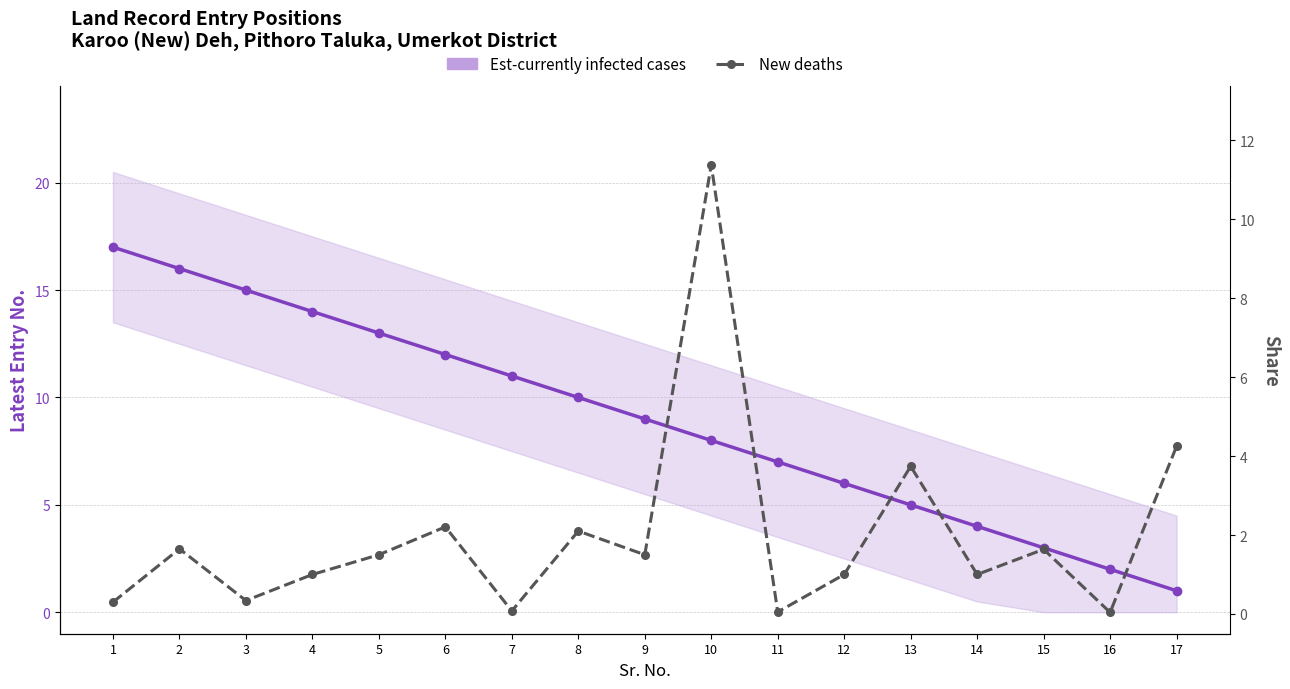

Which has a higher value, 7 or 5?

5